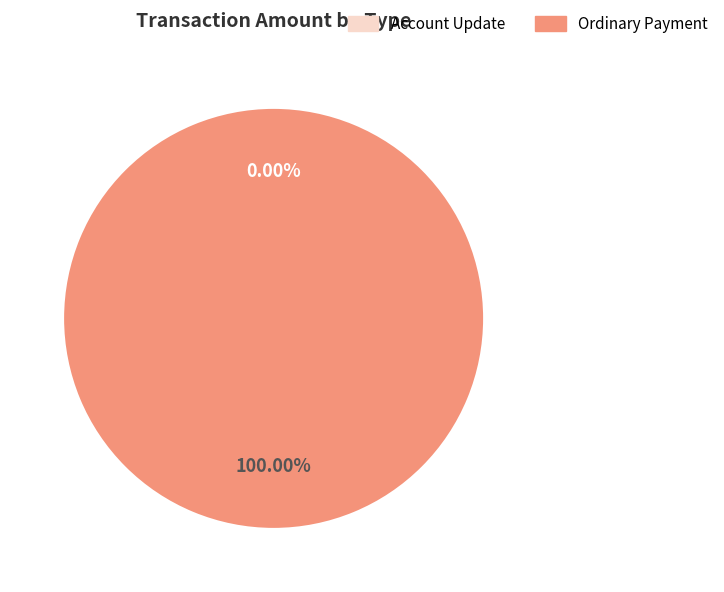

Which category has the smallest portion of the pie?

Account Update